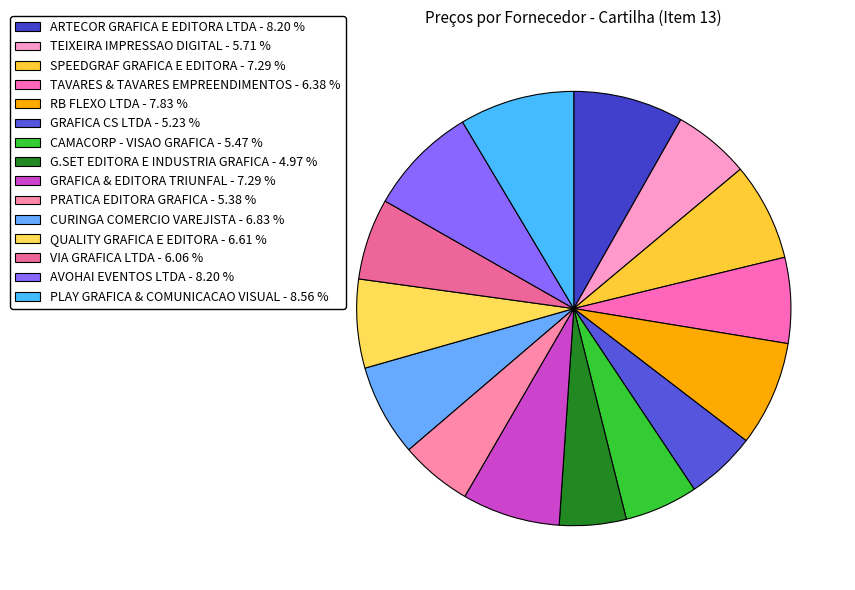

Is there a majority slice in this chart?

No